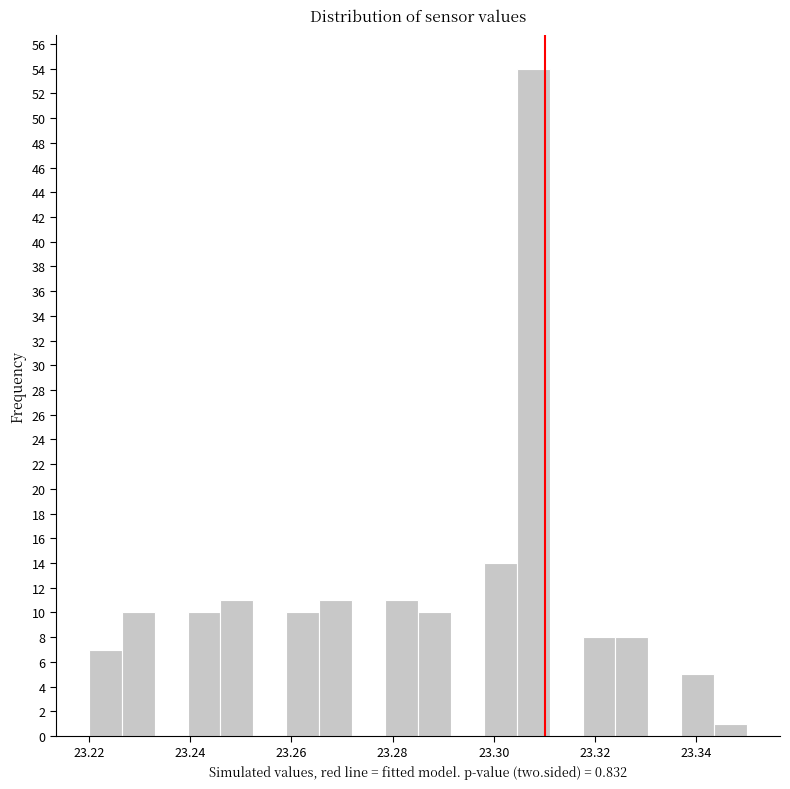

Around what value on the x-axis is the tallest bar? Give the approximate position of its centre, as read against the axis.

23.308